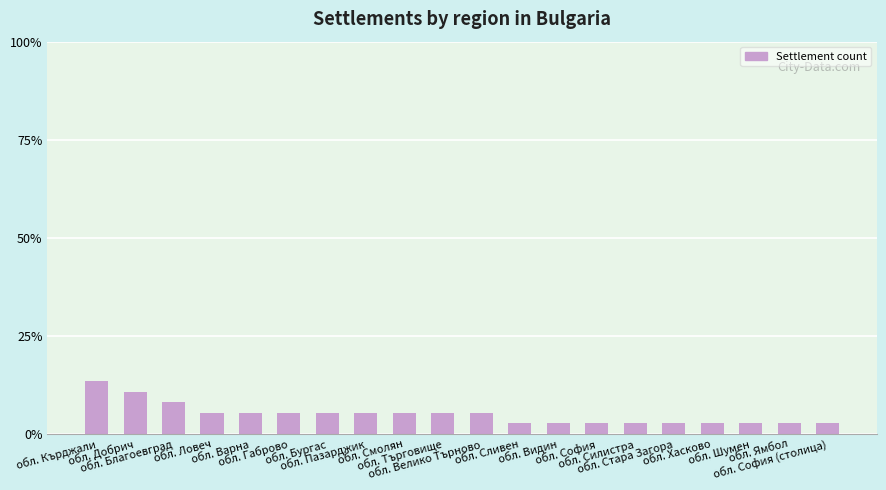

At which label does the data first exceed 5?

обл. Кърджали